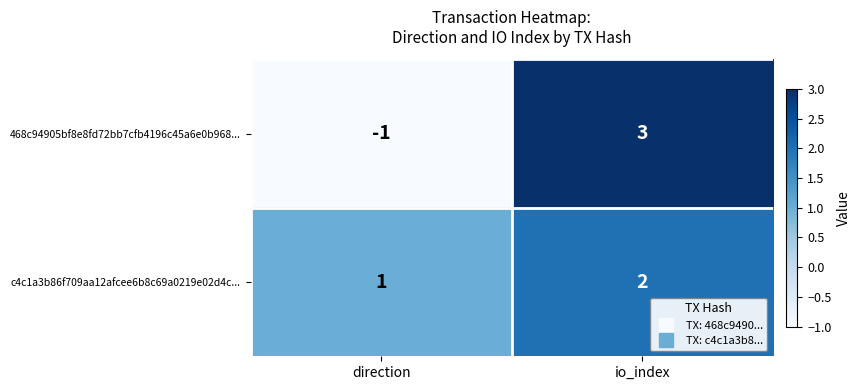

At io_index, list the series in order from smallest to largest.

c4c1a3b86f709aa12afcee6b8c69a0219e02d4c..., 468c94905bf8e8fd72bb7cfb4196c45a6e0b968...